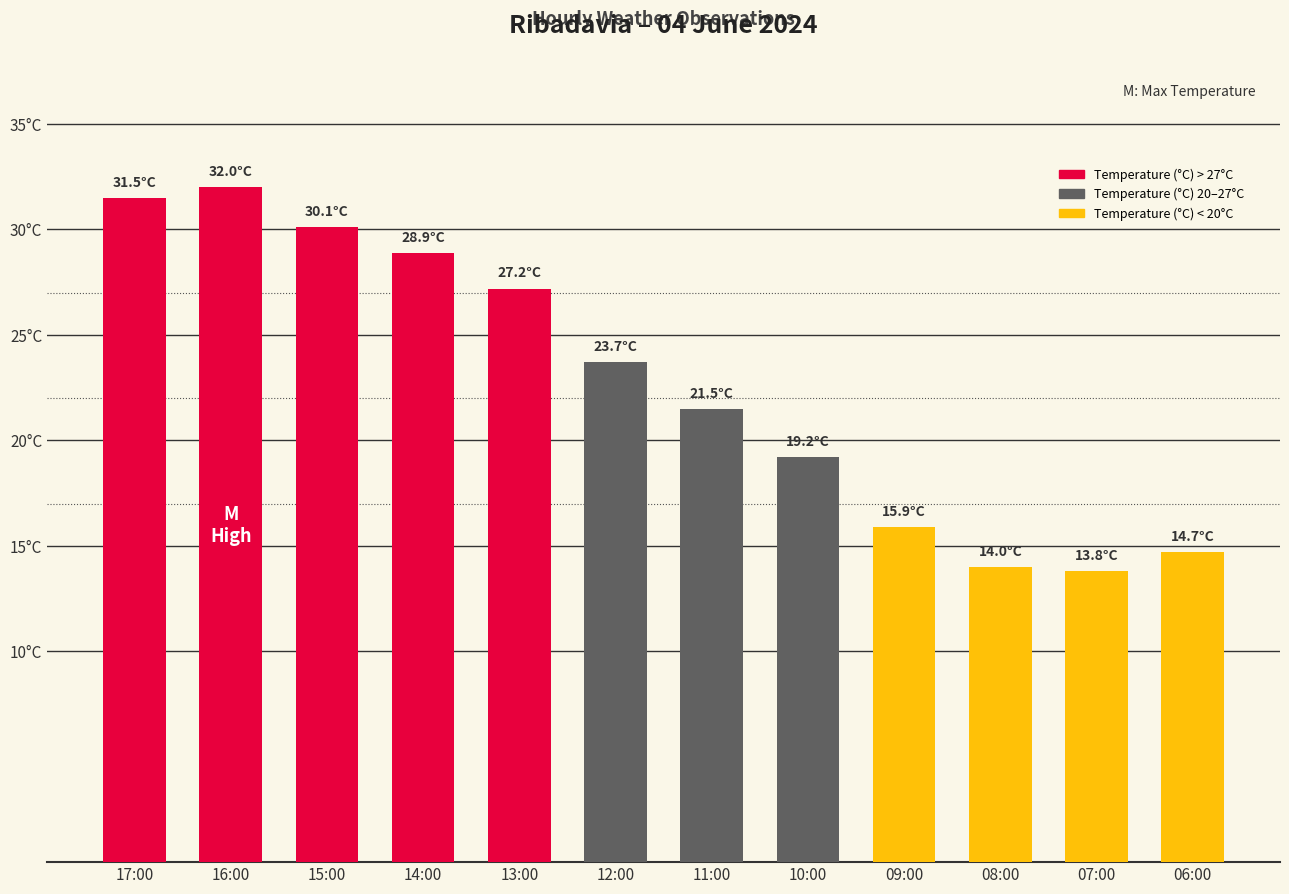

Are the bars horizontal?

No